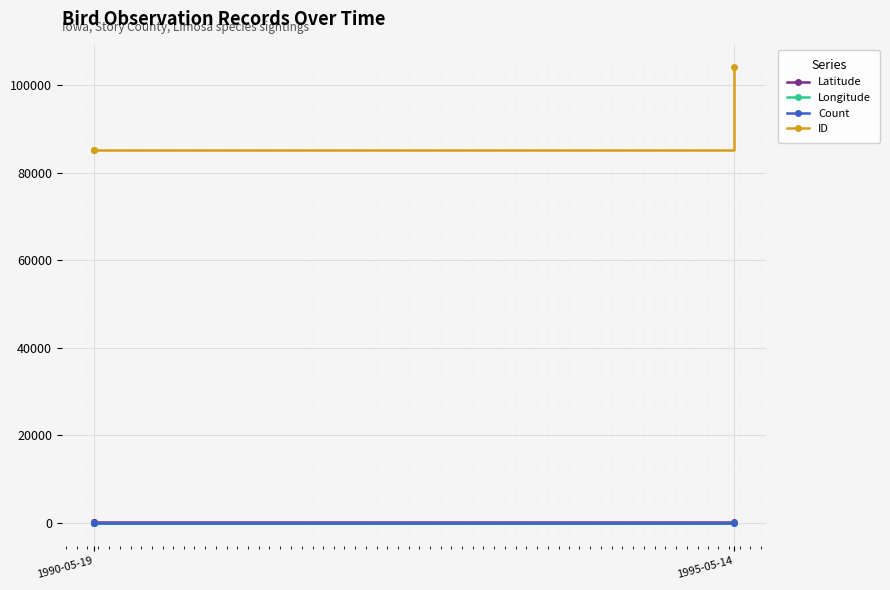

Is it true that Latitude equals 56.7 at 1990-05-19?

False